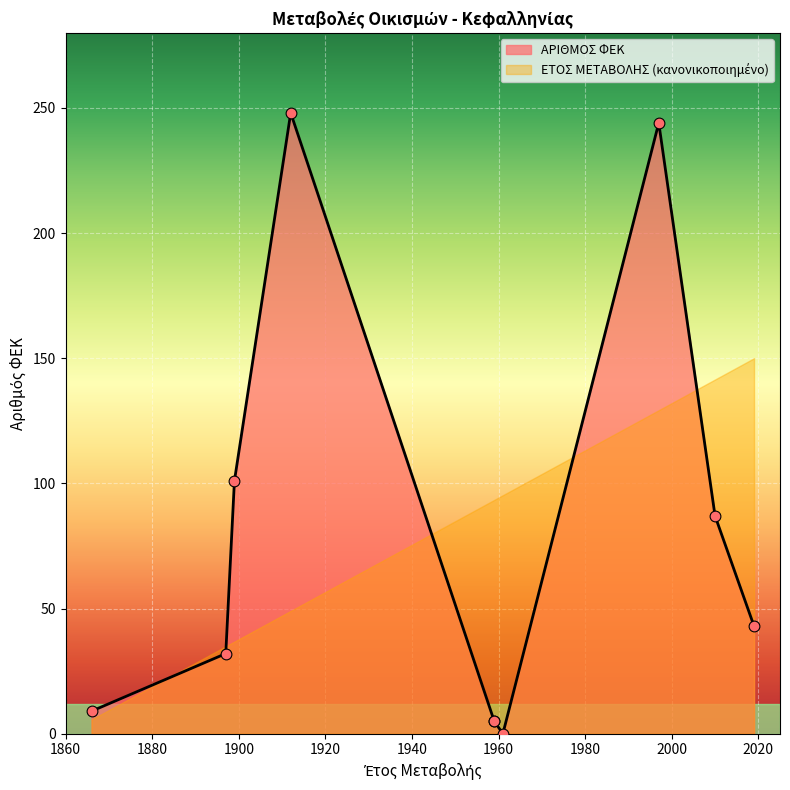

Which has a higher value, 07/06/2010 or 19/03/1961?

07/06/2010